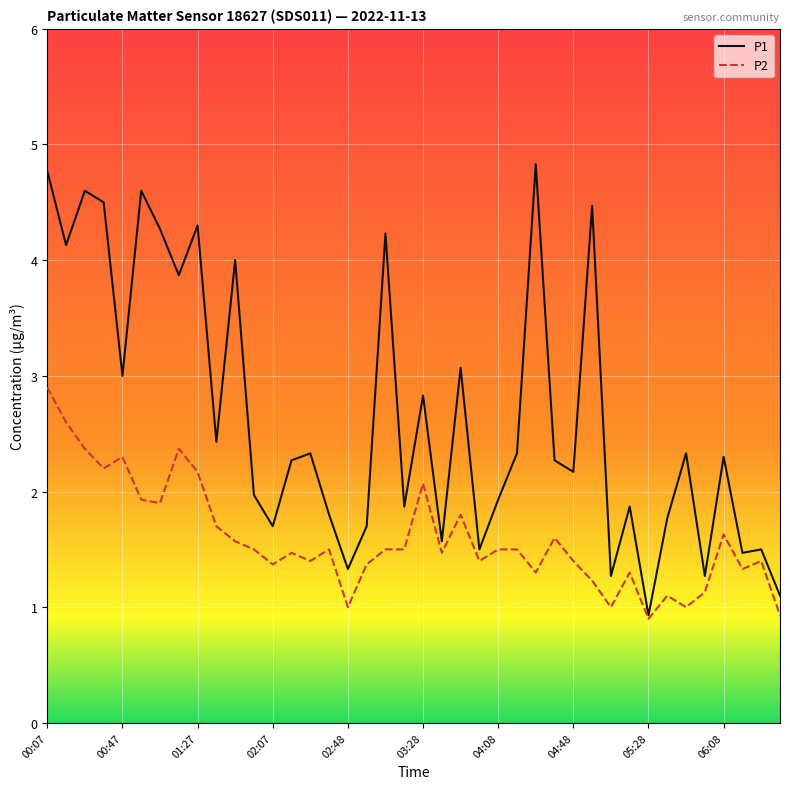

Which series has the largest total across all categories?

P1